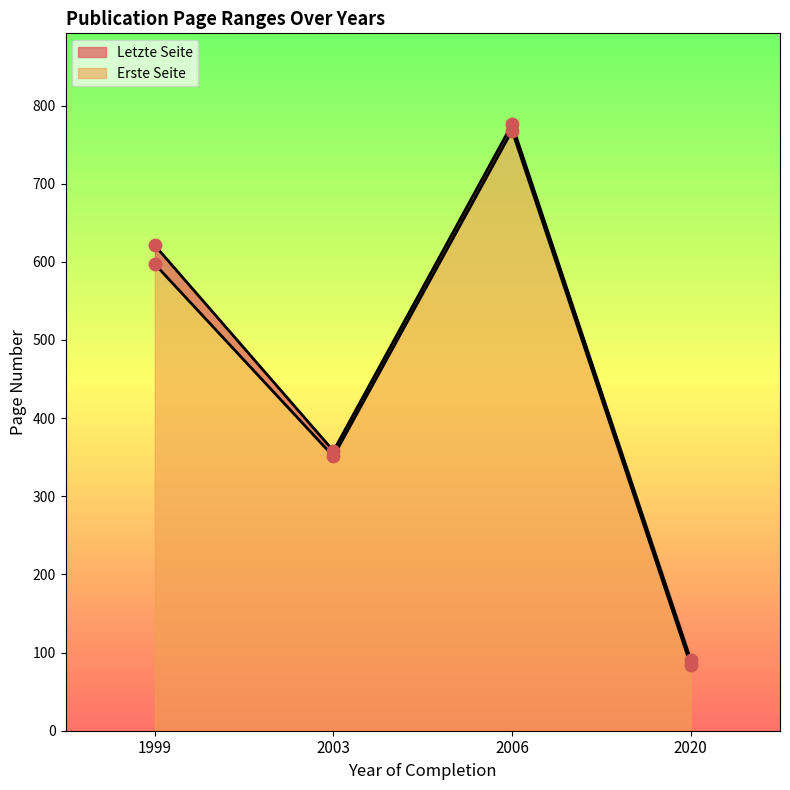

At how many categories does at least one series exceed 487?

2